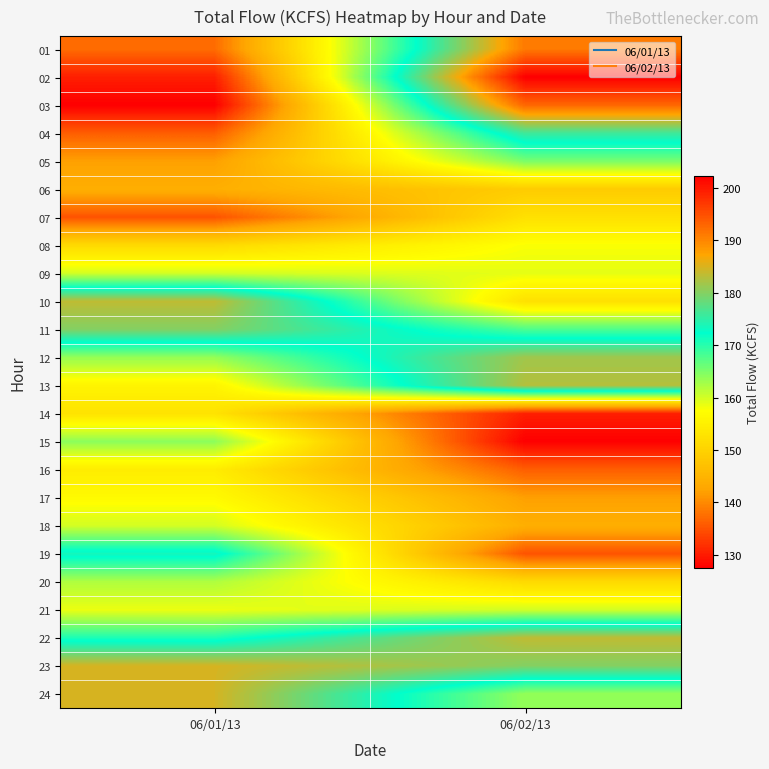

At 06/01/13, list the series in order from largest to smallest.

23, 24, 10, 11, 19, 22, 15, 12, 20, 09, 18, 21, 17, 13, 16, 14, 08, 06, 05, 01, 04, 07, 02, 03